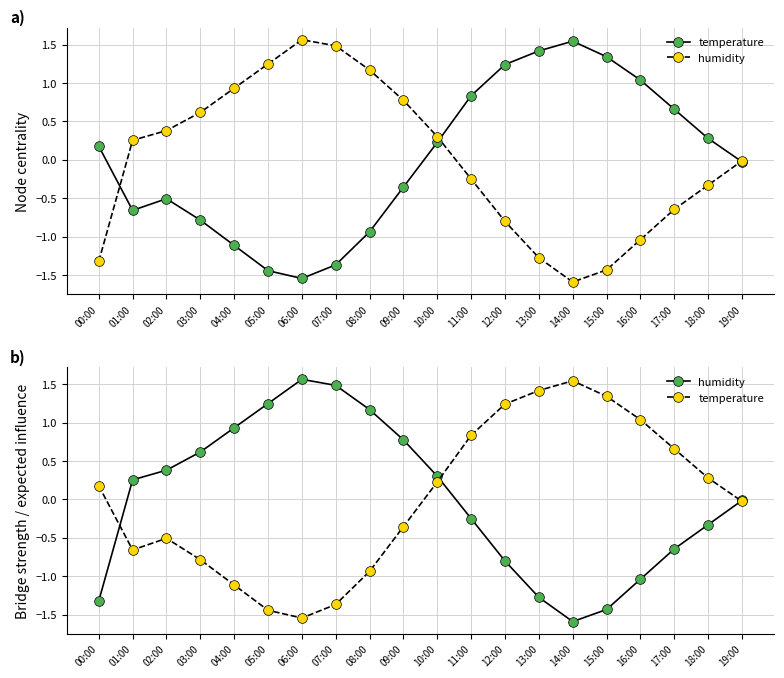

How many intersections are there between humidity and temperature?

3